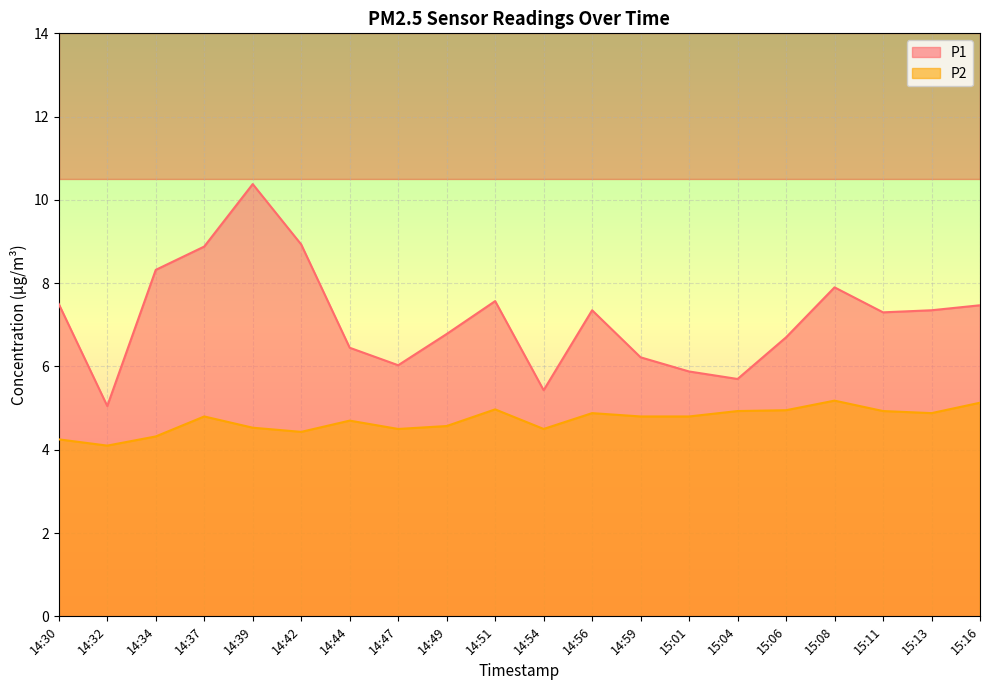

How many values in the P1 series are below 7?

9